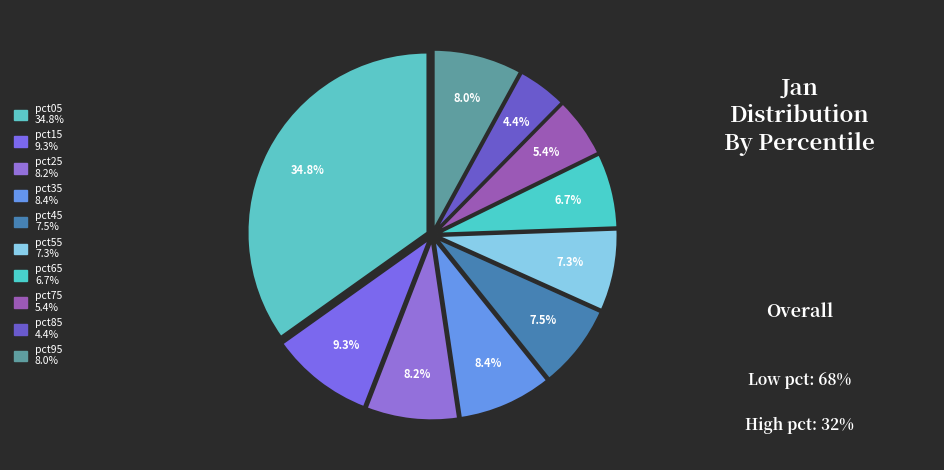

True or false: pct25 accounts for 8% of the total.

True